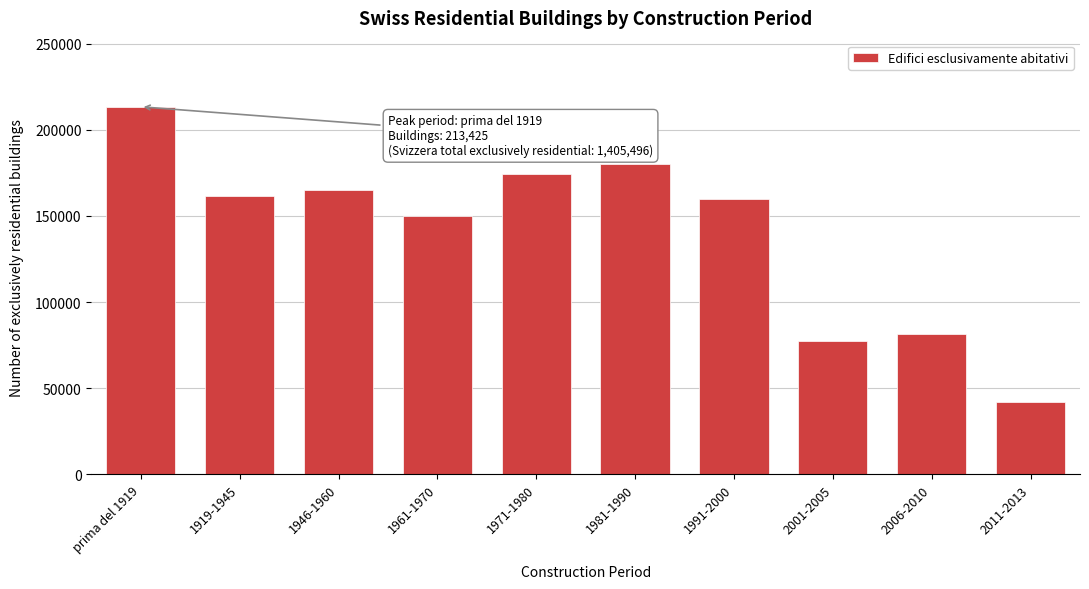

Reading left to right, transcribe all the data shown in this chart.

213425	161754	164834	150085	174492	179991	160126	77498	81565	41726